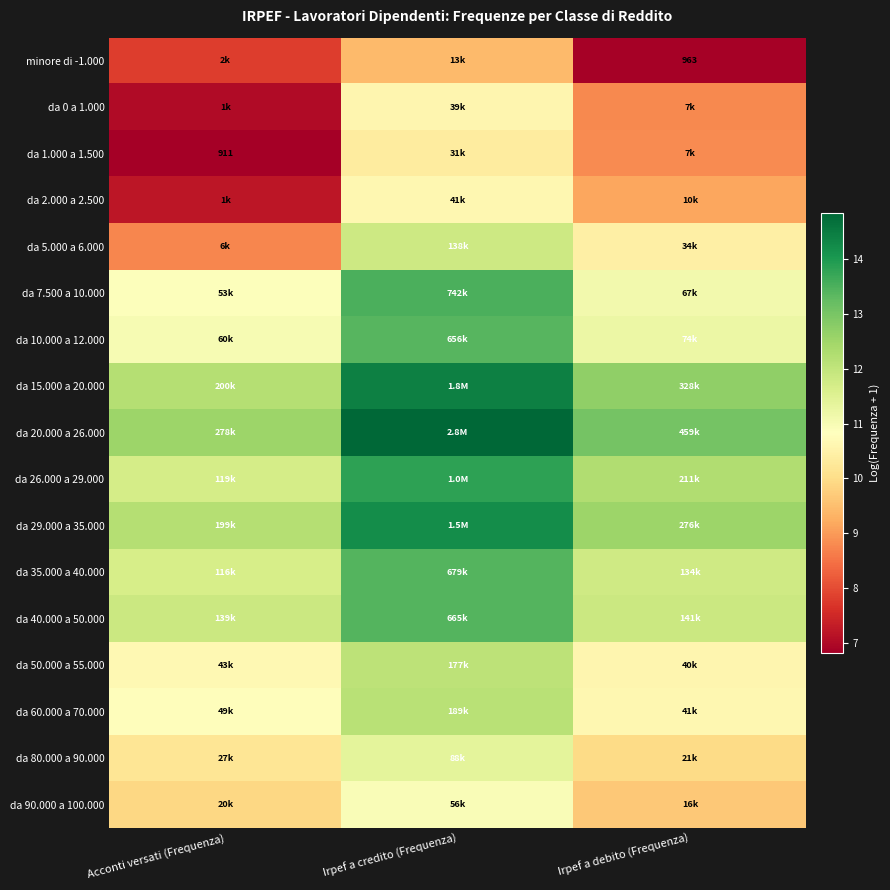

The value of da 40.000 a 50.000 at Irpef a debito (Frequenza) is 11.9. True or false?

True